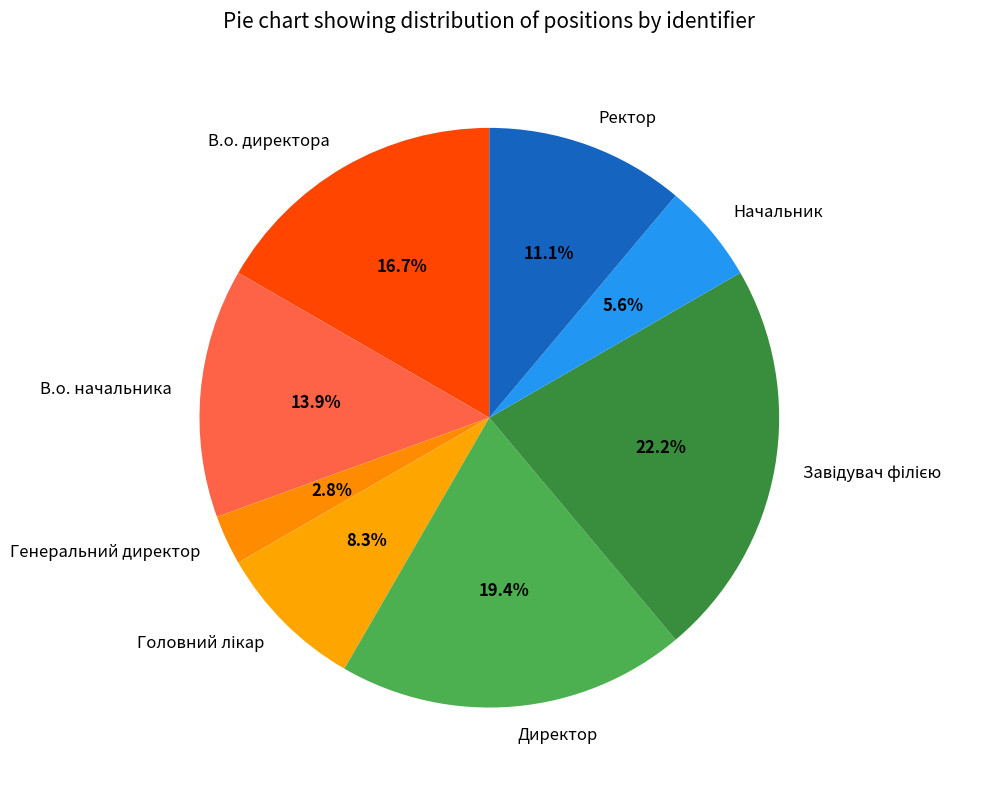

Which has a higher value, Начальник or Ректор?

Ректор